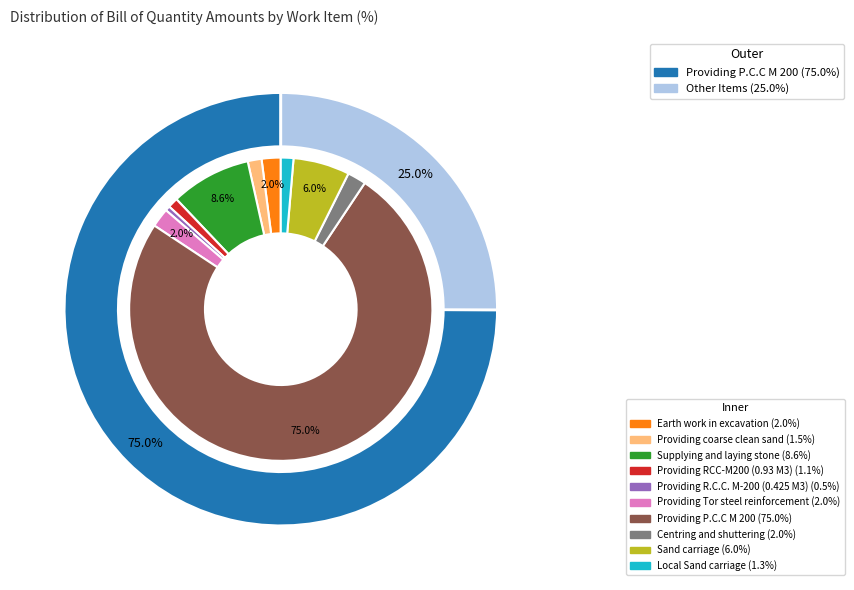

Rank the categories by value from lowest to highest.

Providing R.C.C. M-200 (0.425 M3), Providing RCC-M200 (0.93 M3), Local Sand carriage, Providing coarse clean sand, Centring and shuttering, Providing Tor steel reinforcement, Earth work in excavation, Sand carriage, Supplying and laying stone, Providing P.C.C M 200